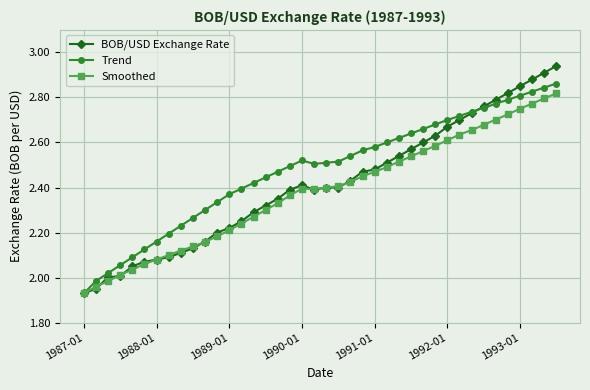

What is the difference between the second highest and minimum values in the Smoothed series?

0.9